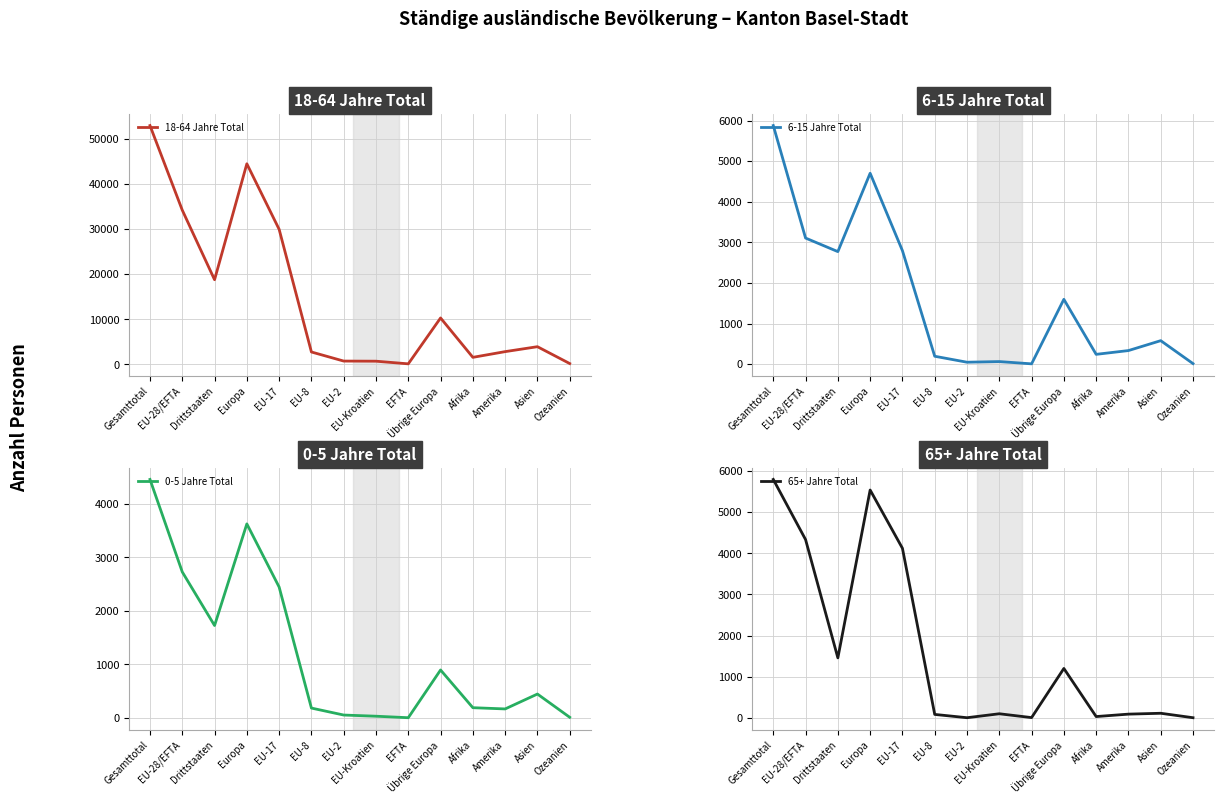

What value does the 65+ Jahre Total series have at Übrige Europa, to the nearest 100?

1200